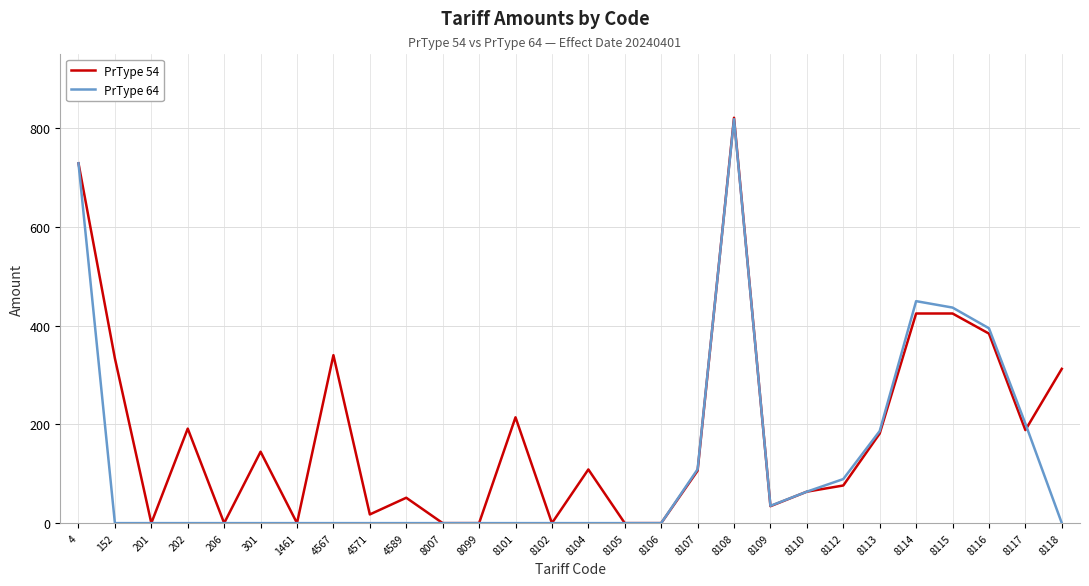

How many lines are shown in the chart?

2